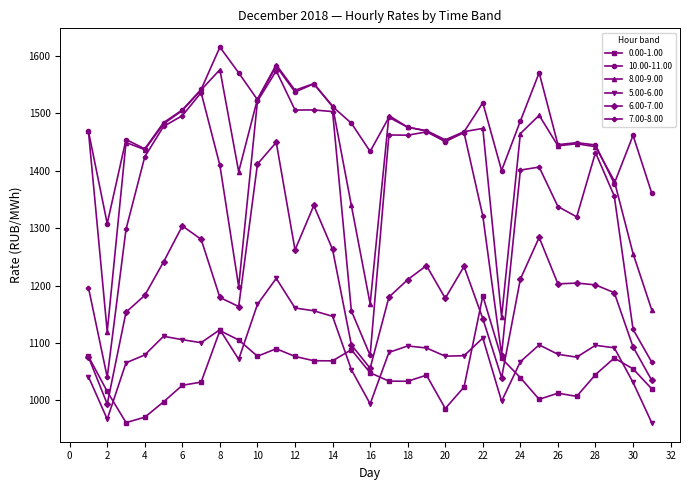

At how many categories does at least one series exceed 1132?

31